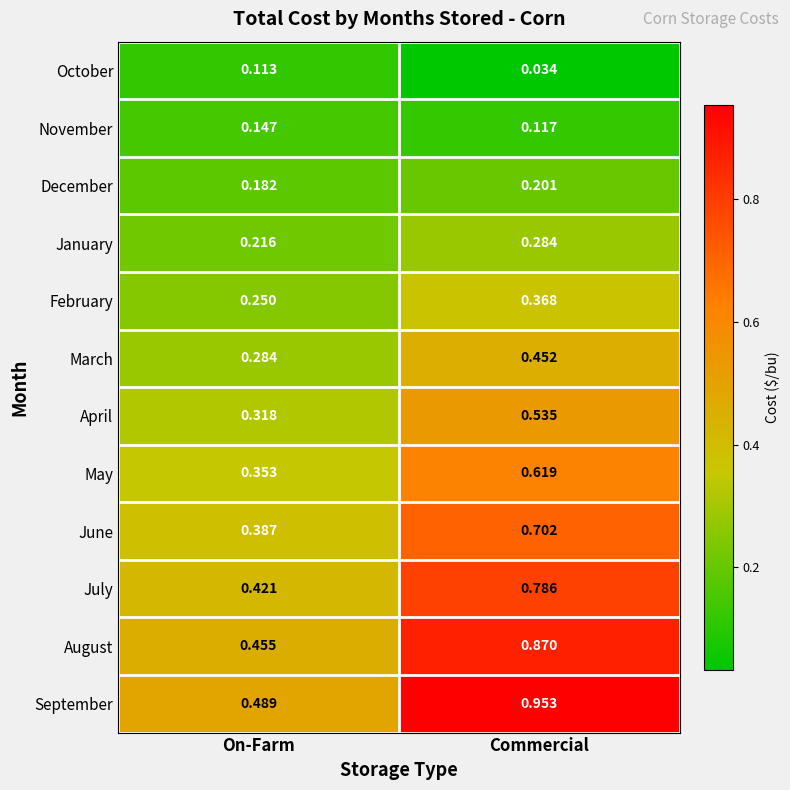

Between On-Farm and Commercial, which series saw the biggest shift?

September